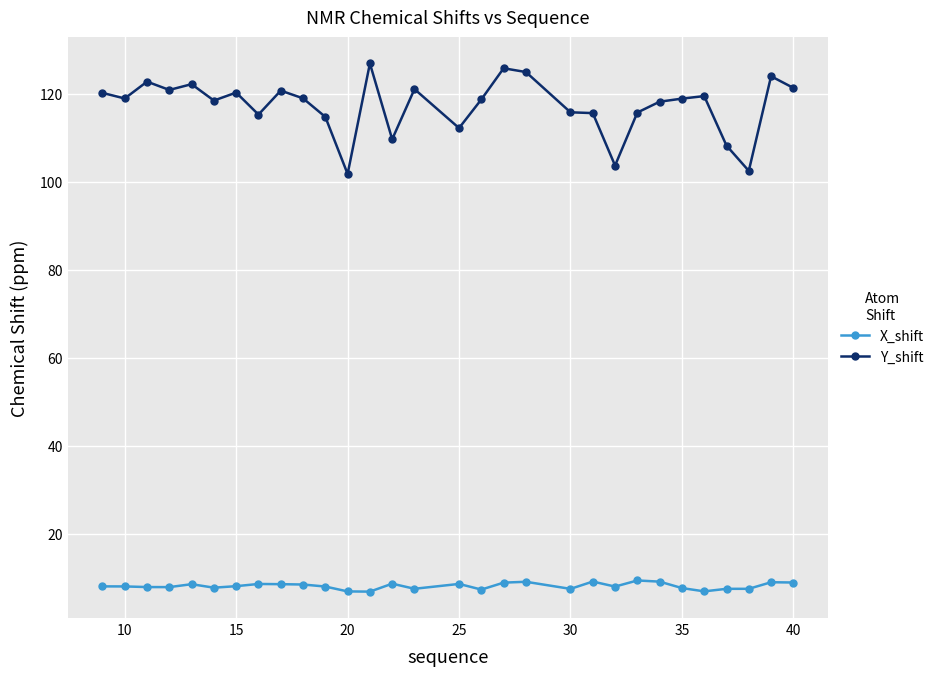

Rank the series by their maximum value, from lowest to highest.

X_shift, Y_shift